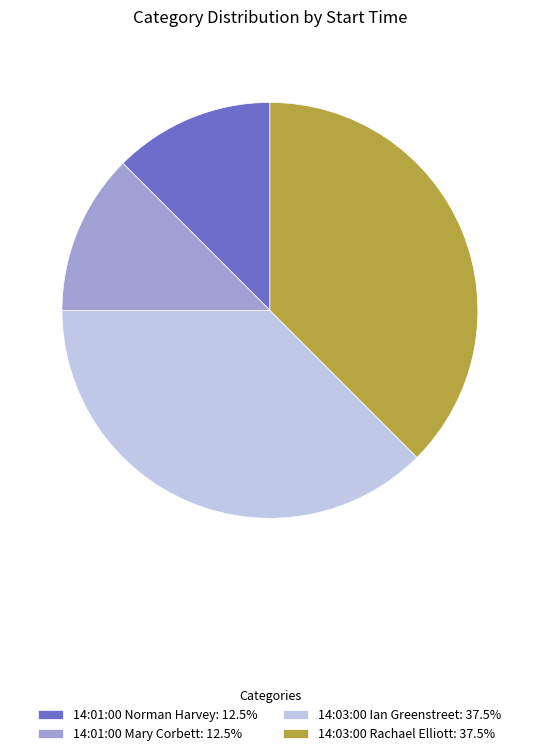

Does 14:03:00 Ian Greenstreet: 37.5% account for over 50% of the chart?

No